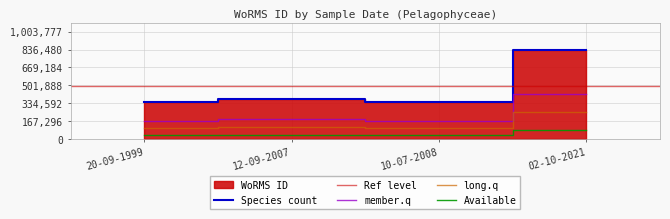

Is it true that the value at 12-09-2007 is 369489?

True